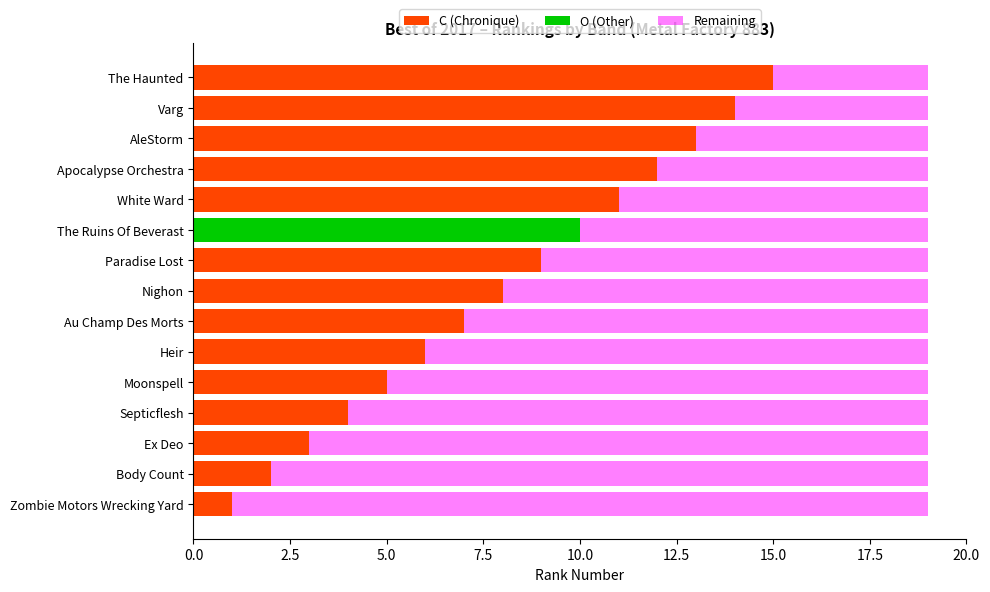

What are all the series names shown in the legend?

C (Chronique), O (Other), Remaining